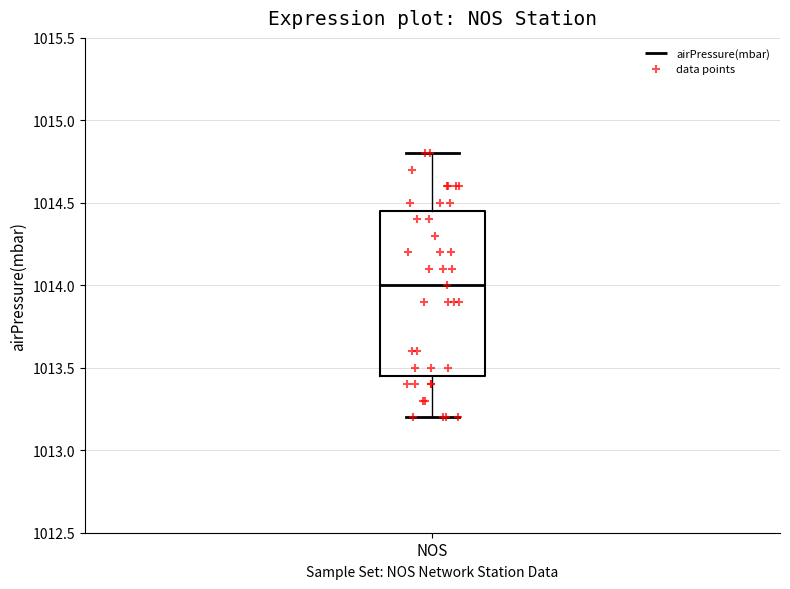

Where does the lower whisker of the box for NOS end on the y-axis? The values are not printed on the chart, so give them approximately, as read against the axis.

1013.20